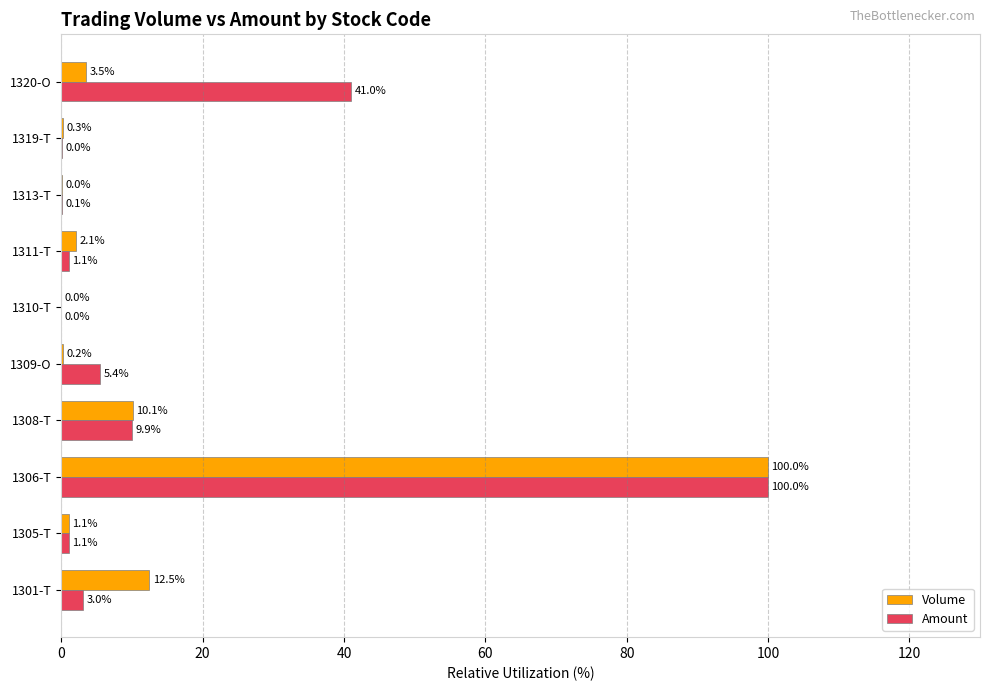

At which label does Amount reach its peak?

1306-T